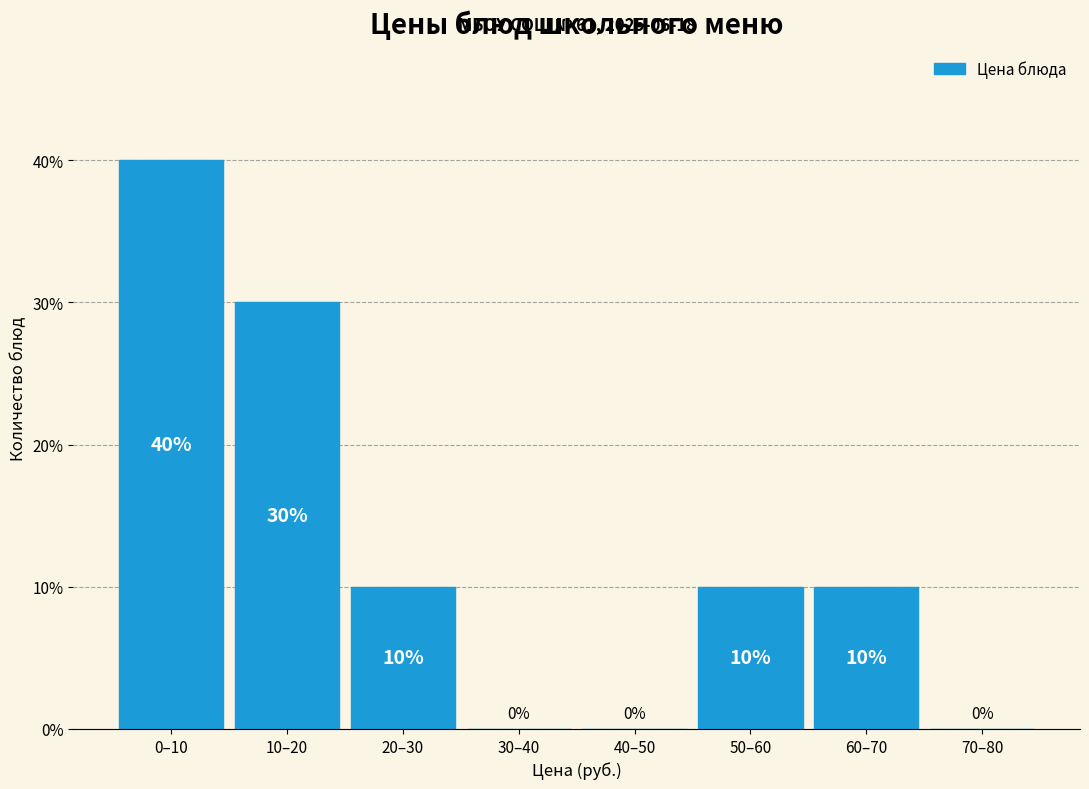

Reading right to left, list all the values displayed in this chart.

70–80=0	60–70=10	50–60=10	40–50=0	30–40=0	20–30=10	10–20=30	0–10=40